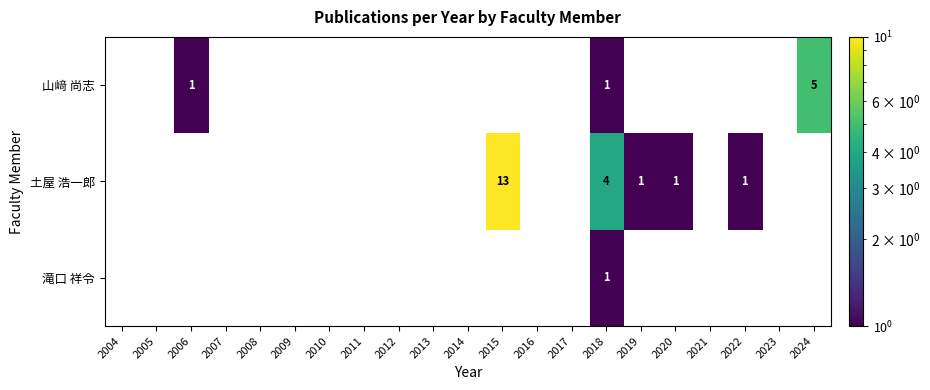

Is it true that 滝口 祥令 equals 0.3 at 2018?

False